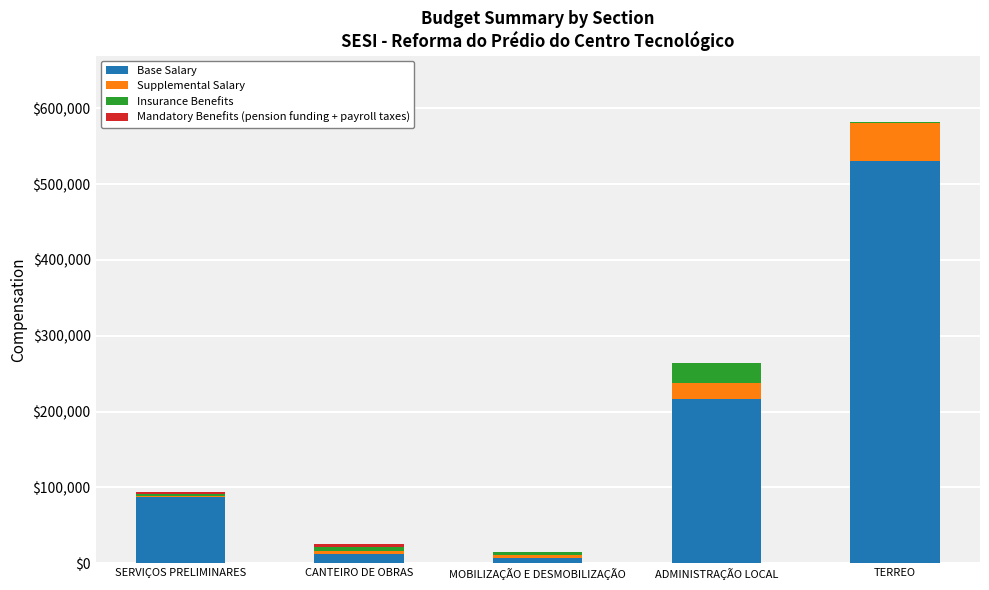

What is the maximum value for Base Salary?

530679.7